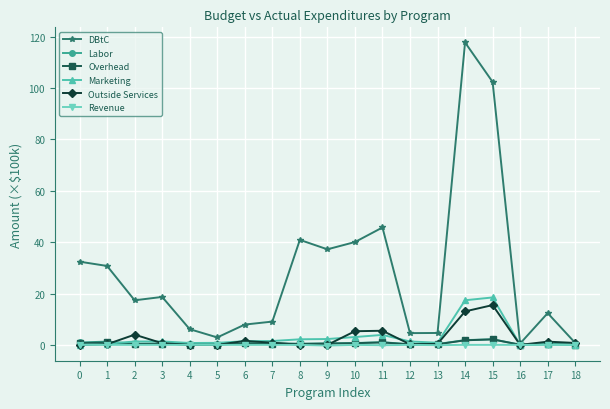

Which series has the largest total across all categories?

DBtC